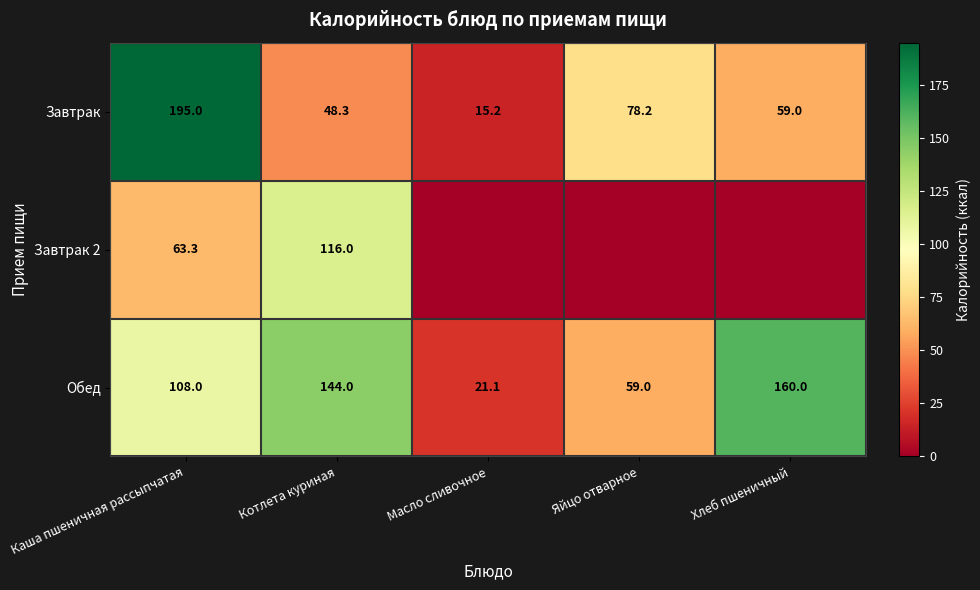

How many data points in Завтрак are less than 59?

2